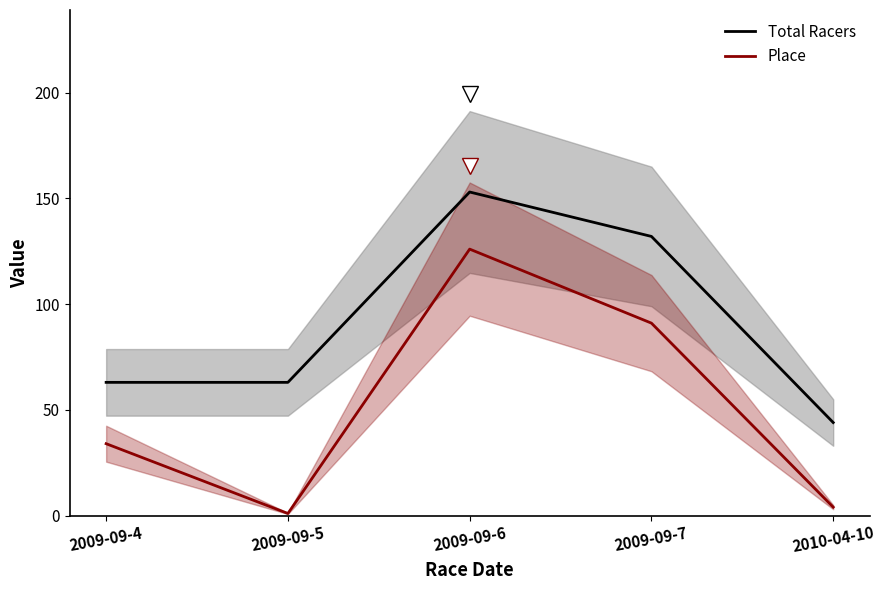

List the series in order of their peak value, lowest first.

Place, Total Racers